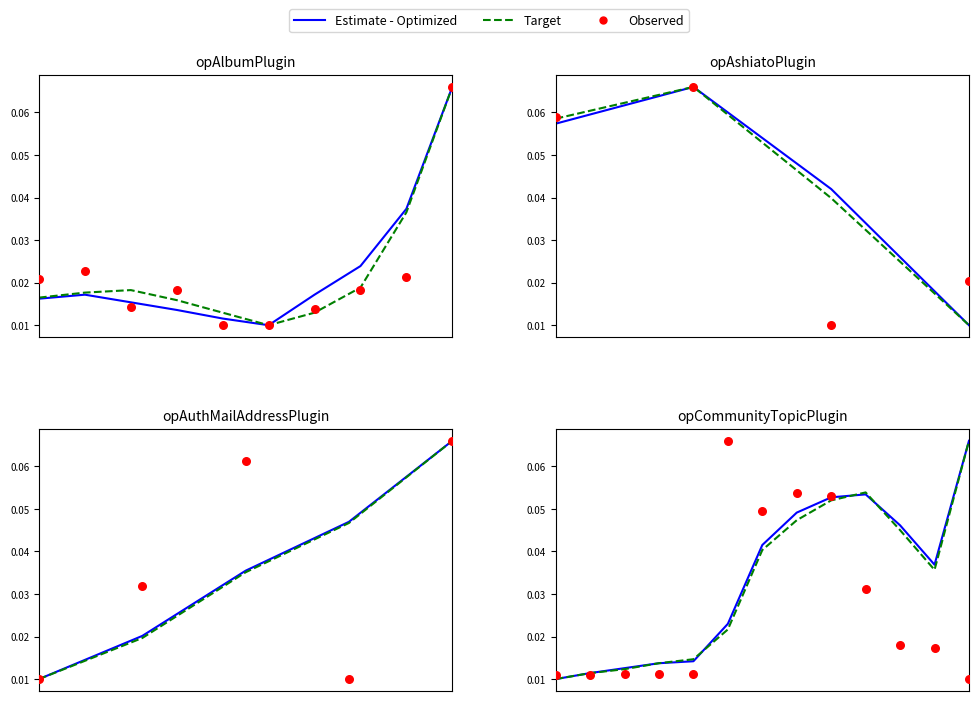

What are all the series names shown in the legend?

Estimate - Optimized, Target, Observed